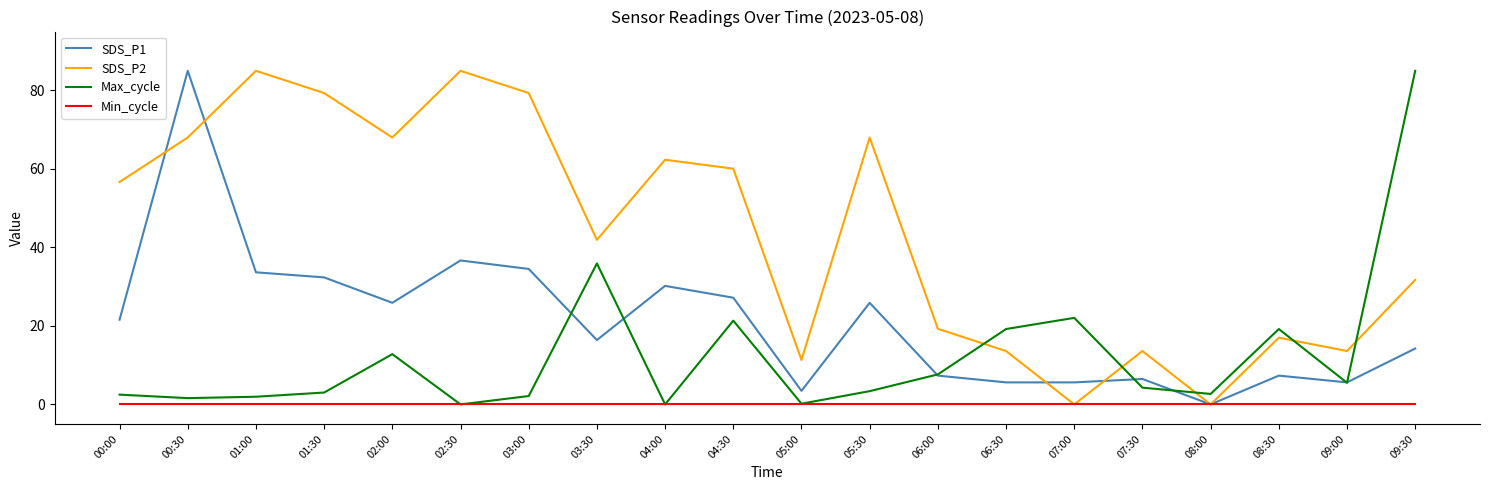

Where do Max_cycle and SDS_P2 first cross each other?

06:00 and 06:30